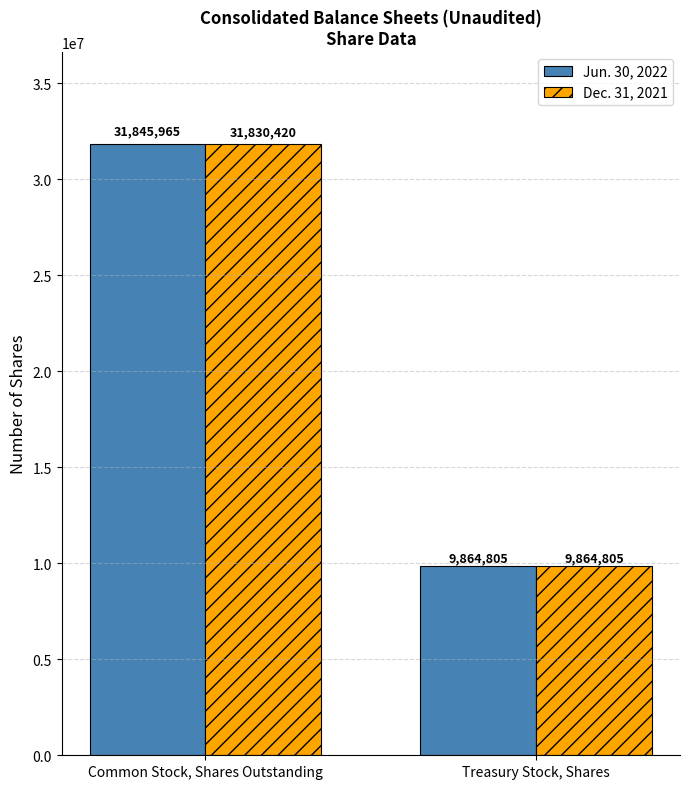

Reading right to left, transcribe all the data shown in this chart.

Jun. 30, 2022: Treasury Stock, Shares=9864805	Common Stock, Shares Outstanding=31845965
Dec. 31, 2021: Treasury Stock, Shares=9864805	Common Stock, Shares Outstanding=31830420